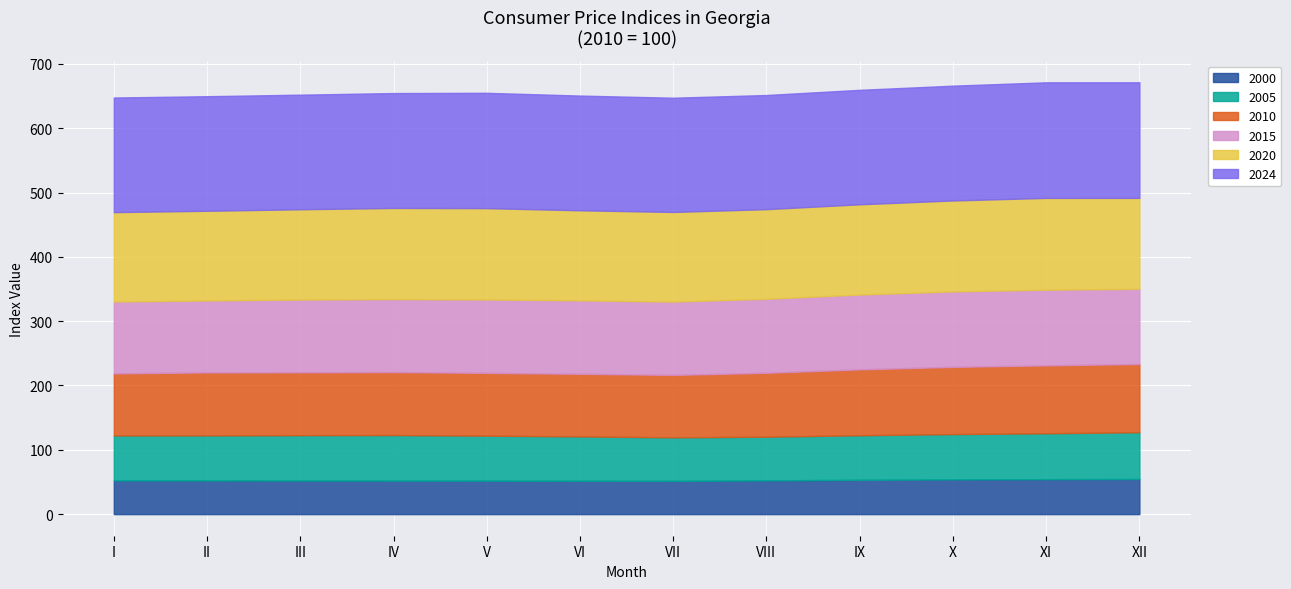

Is the value of 2010 at I greater than the value of 2015 at V?

No